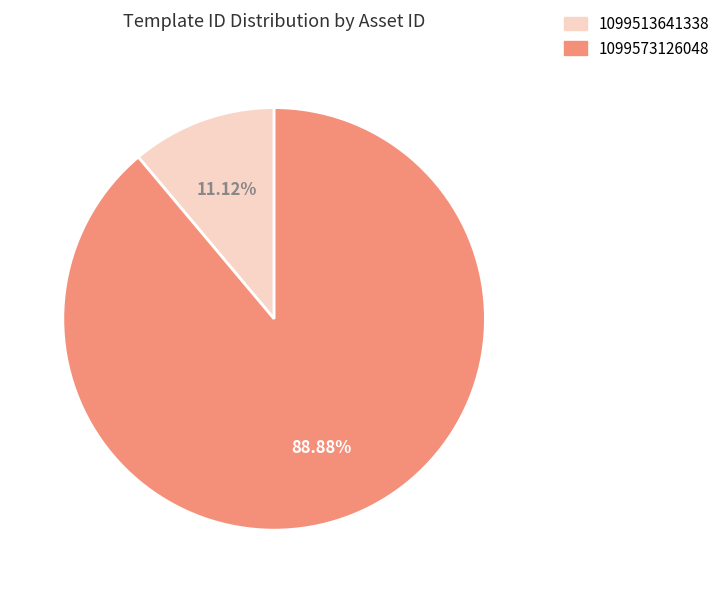

Which slice represents more than half of the pie?

1099573126048